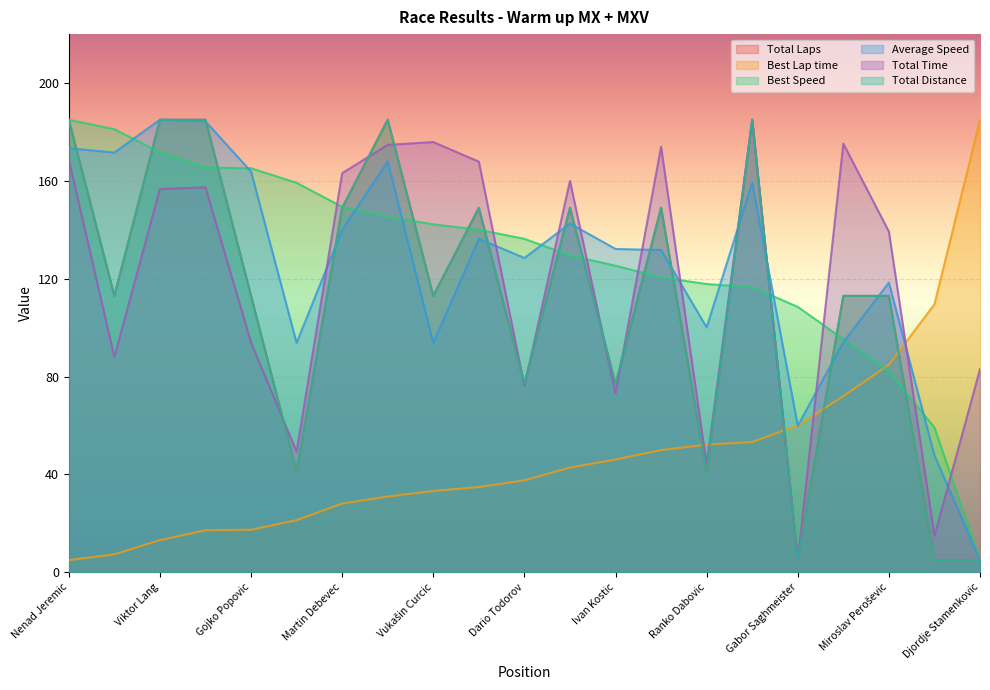

The value of Best Lap time at Ranko Dabovic is 74.4. True or false?

False